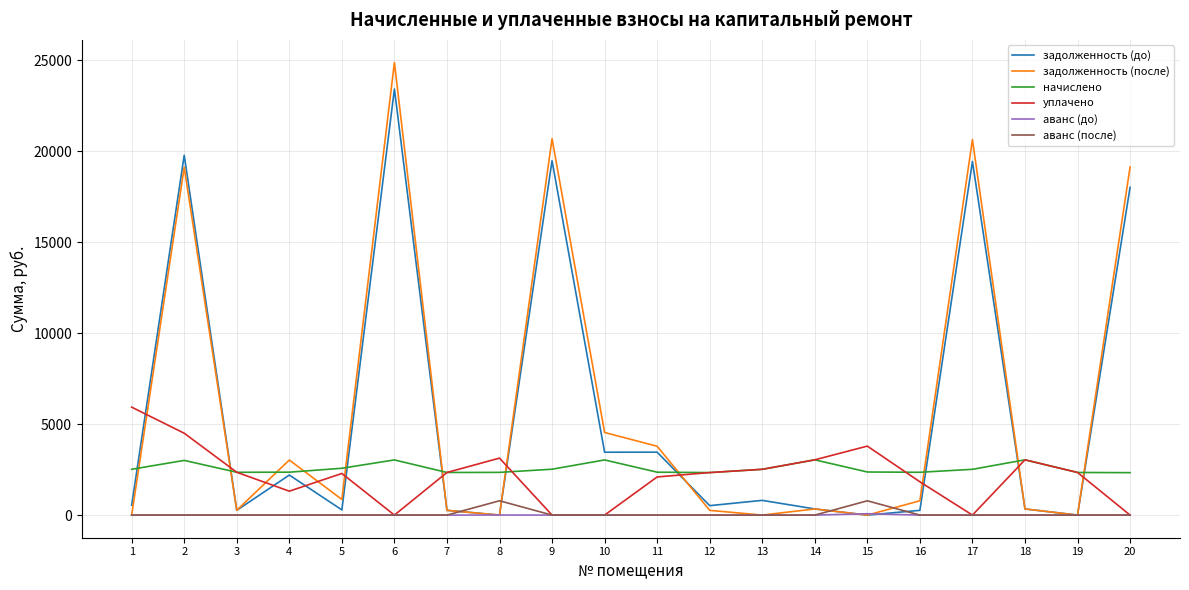

The value of начислено at 18 is 4109.3. True or false?

False